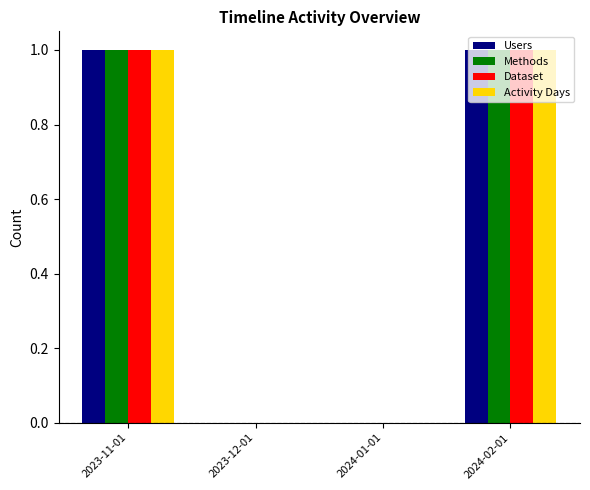

Are the bars horizontal?

No